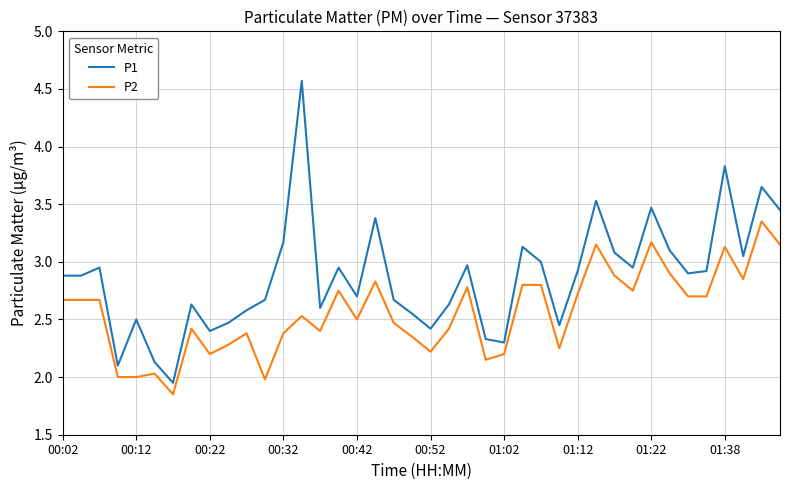

Which series has the largest total across all categories?

P1